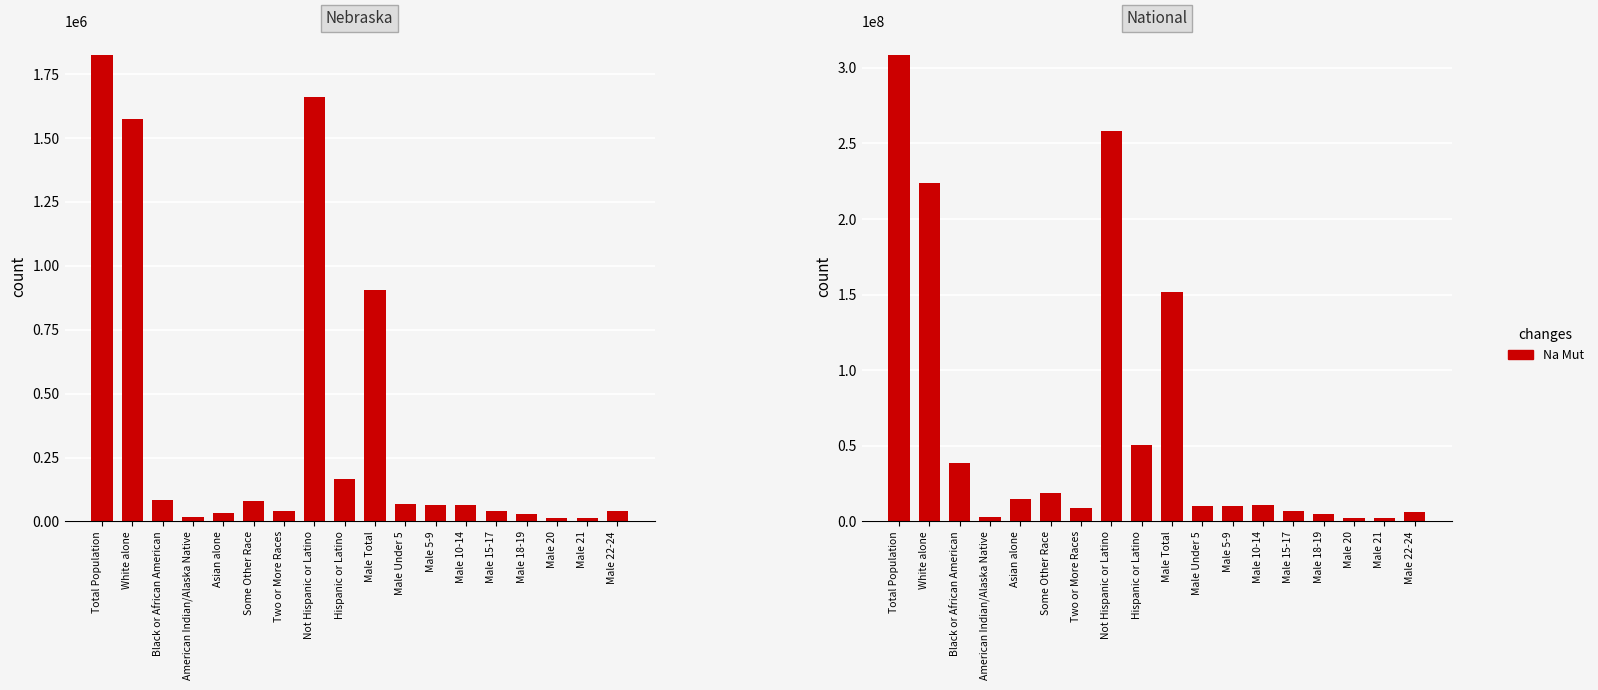

True or false: the data shows 4182247 at American Indian/Alaska Native.

False